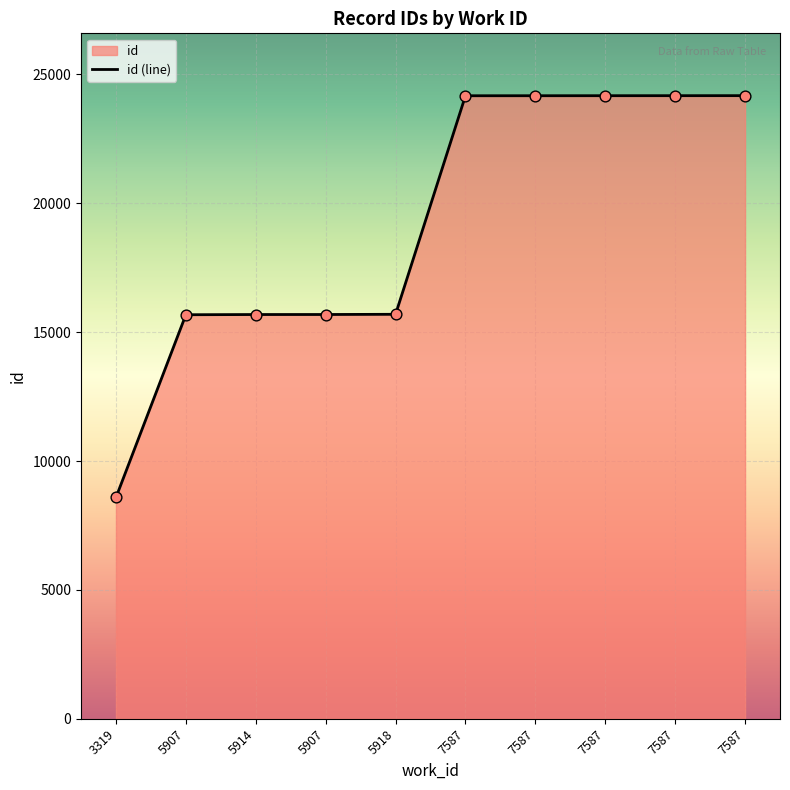

What is the ratio of the value at 5907 to the value at 3319?

1.8